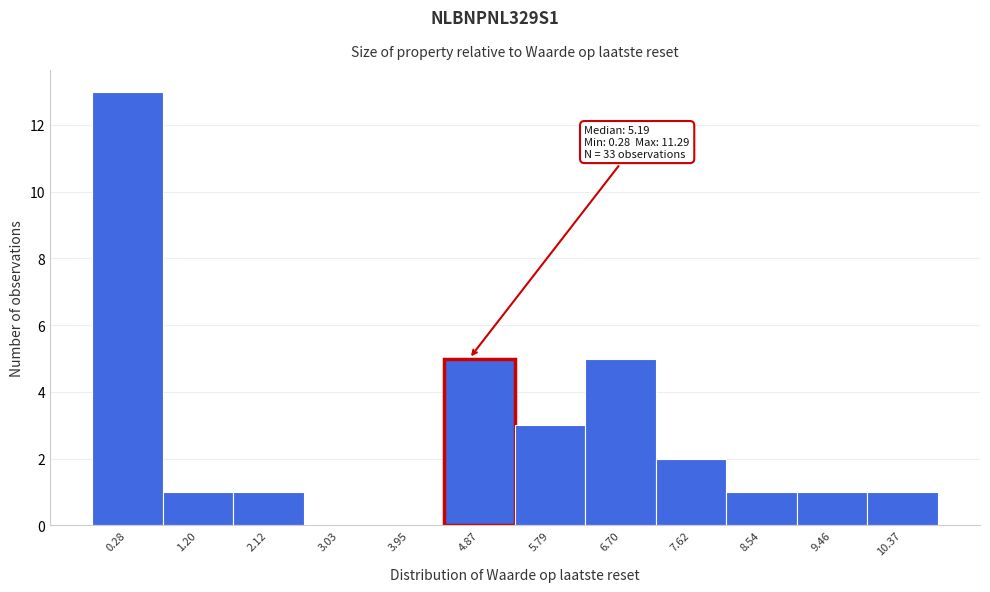

Reading right to left, what are all the values shown in this chart?

10.37=1	9.46=1	8.54=1	7.62=2	6.70=5	5.79=3	4.87=5	3.95=0	3.03=0	2.12=1	1.20=1	0.28=13